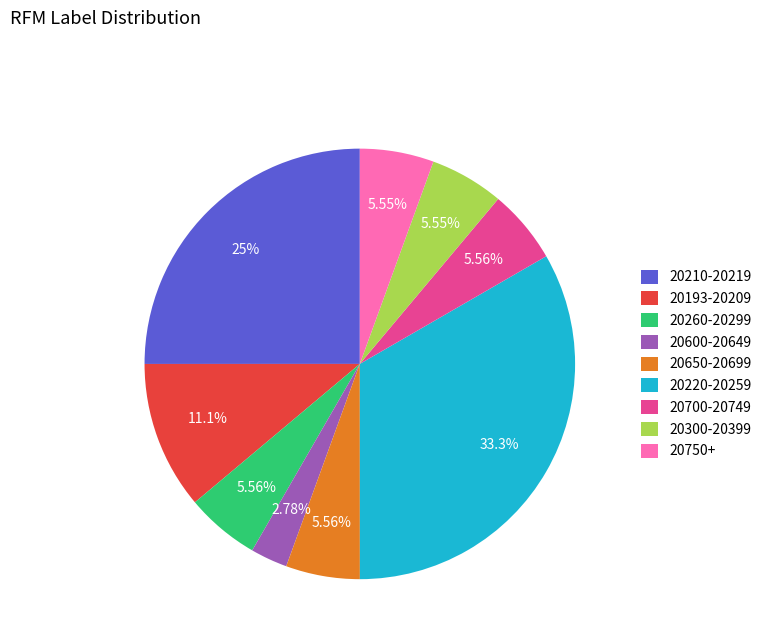

Which has a higher value, 20600-20649 or 20260-20299?

20260-20299